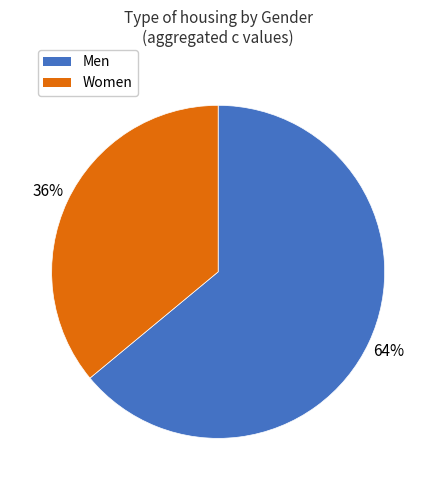

To the nearest percent, what is the combined percentage of Women and Men?

100%